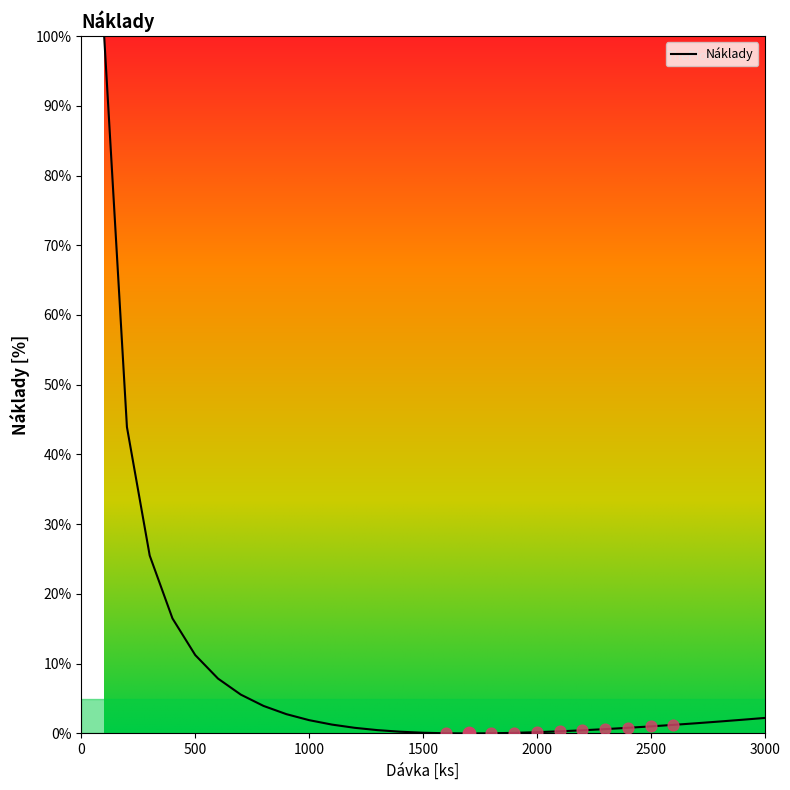

What is the greatest value displayed?

100.0